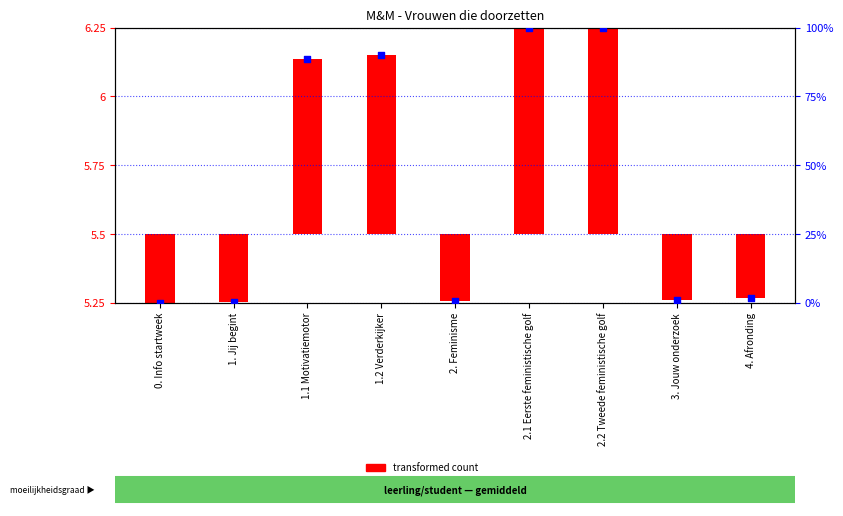

Between 0. Info startweek and 1.2 Verderkijker, which is larger?

1.2 Verderkijker